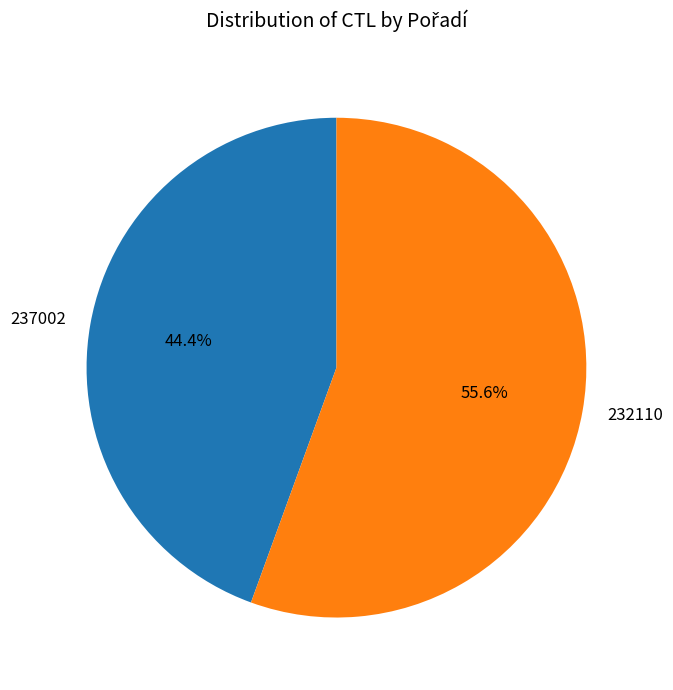

Is there a majority slice in this chart?

Yes